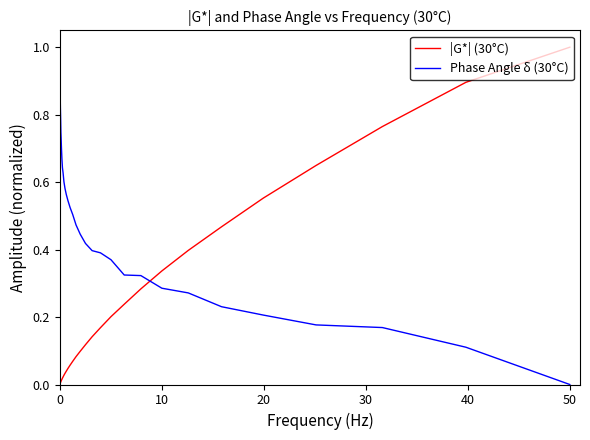

Which series has the largest total across all categories?

Phase Angle δ (30°C)